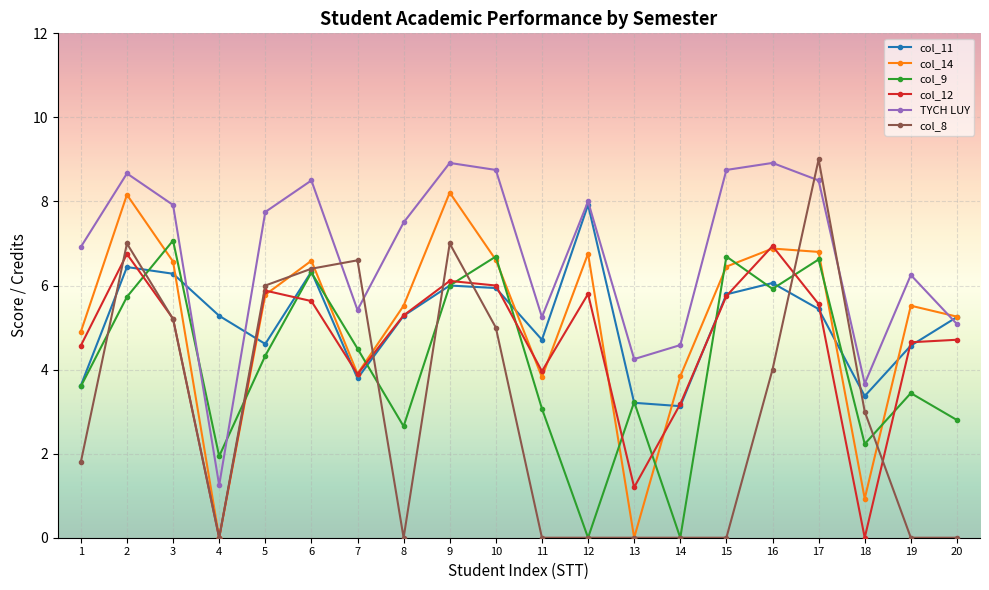

At which category does col_11 reach its first local valley?

5